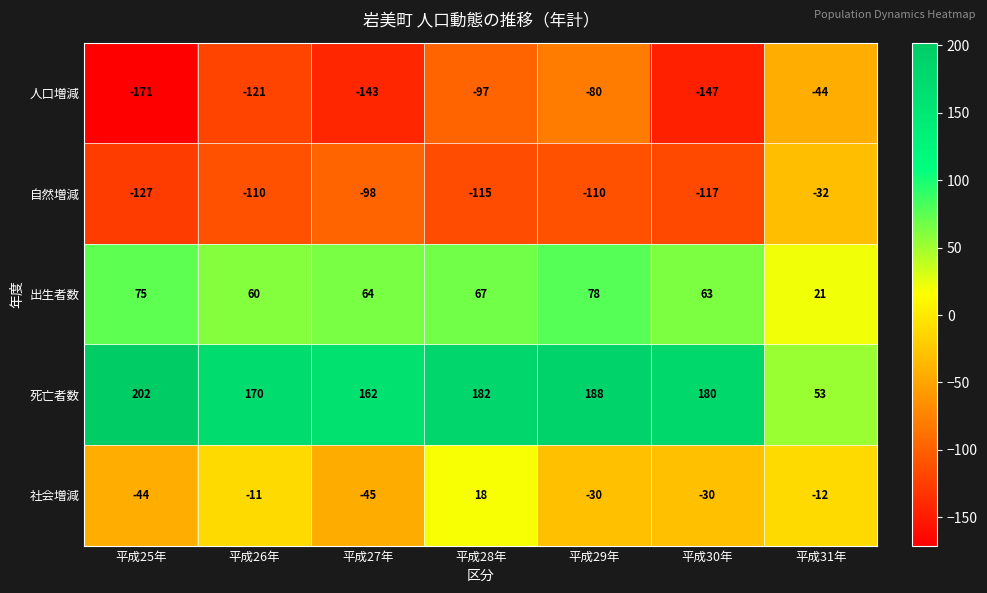

Rank the series by their maximum value, from highest to lowest.

死亡者数, 出生者数, 社会増減, 自然増減, 人口増減